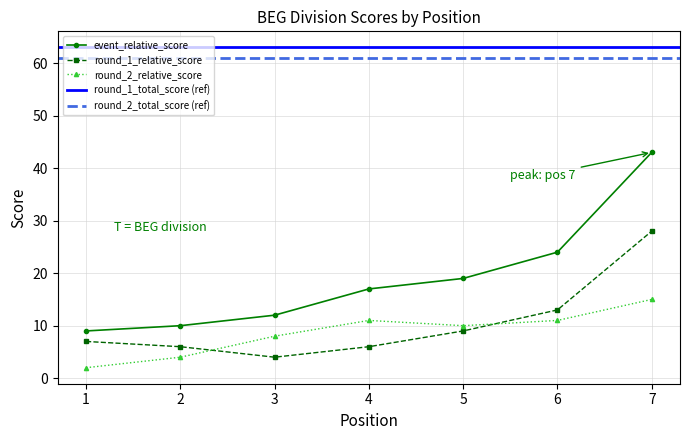

List the labels in order of round_2_relative_score value, largest first.

7, 4, 6, 5, 3, 2, 1